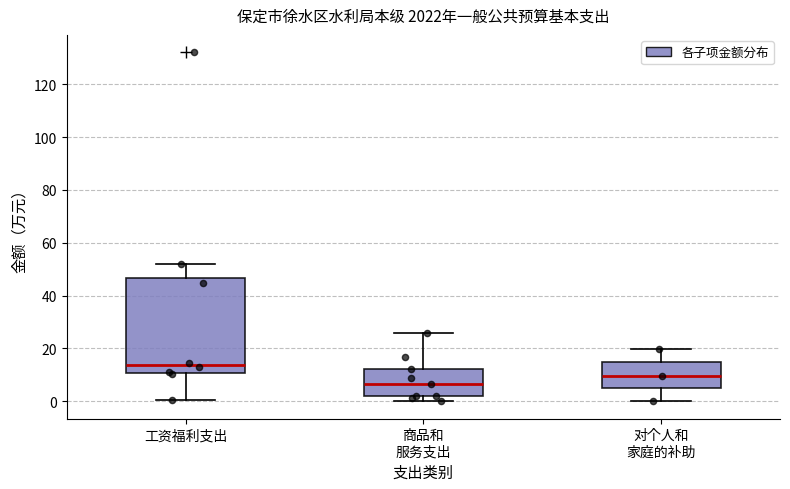

Which box has the highest median line?

工资福利支出